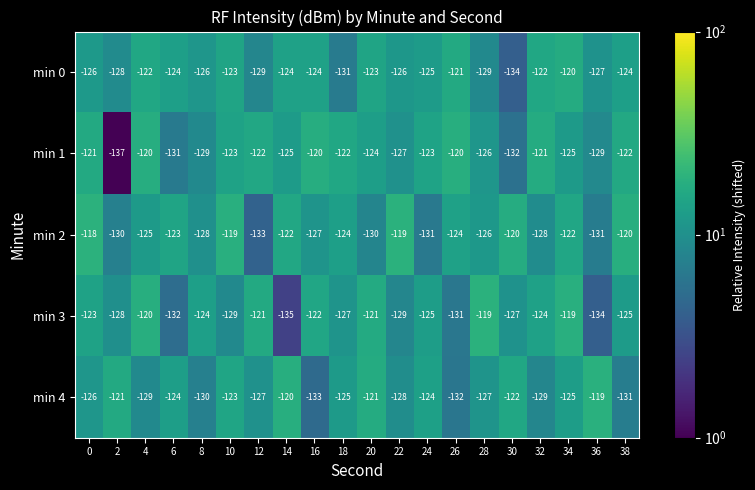

What is the sum of all min 3 values?

-2515